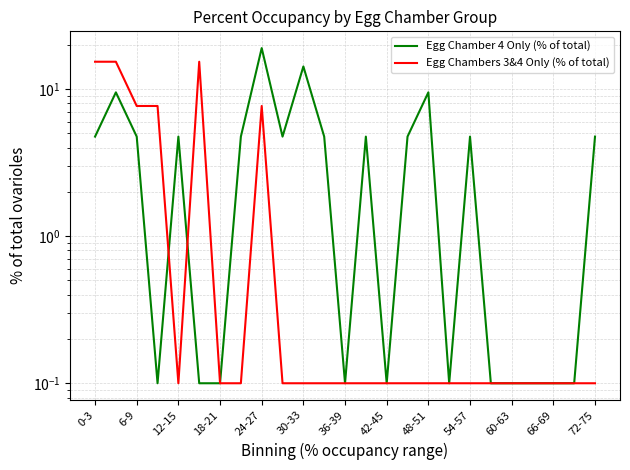

What are all the series names shown in the legend?

Egg Chamber 4 Only (% of total), Egg Chambers 3&4 Only (% of total)